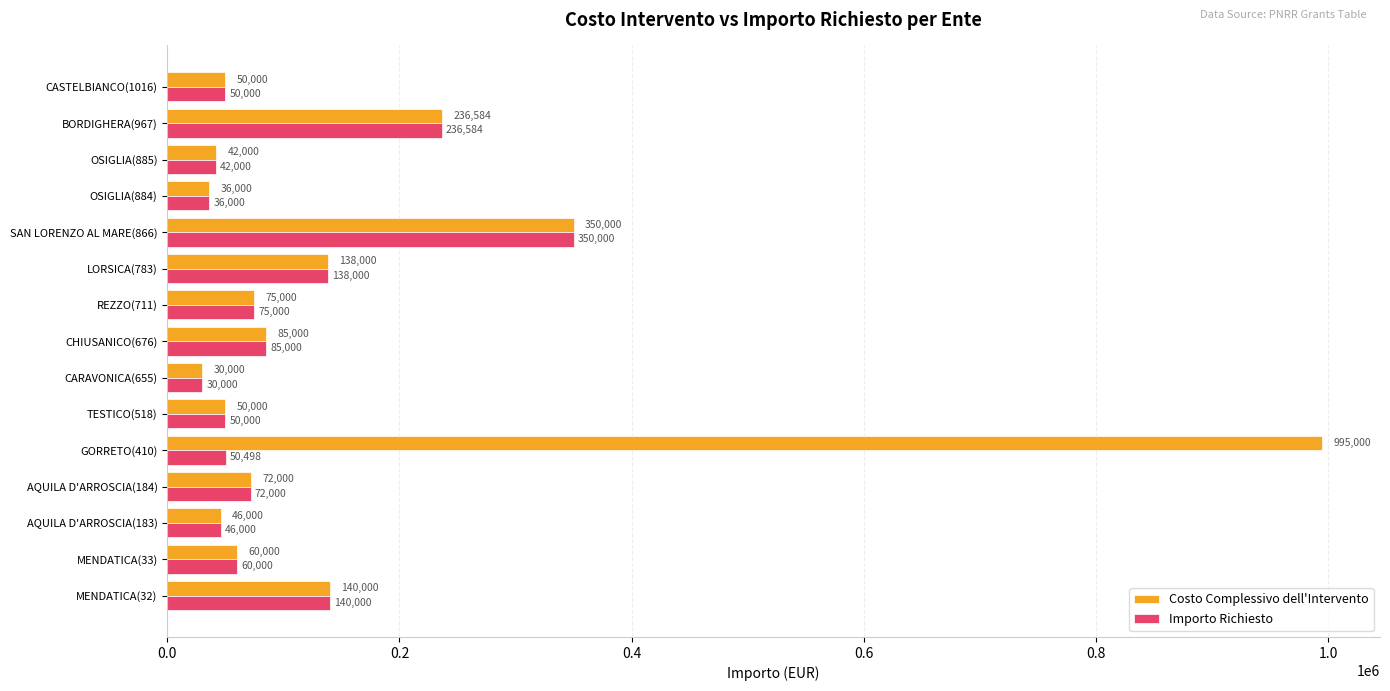

Rank the series by their maximum value, from lowest to highest.

Importo Richiesto, Costo Complessivo dell'Intervento